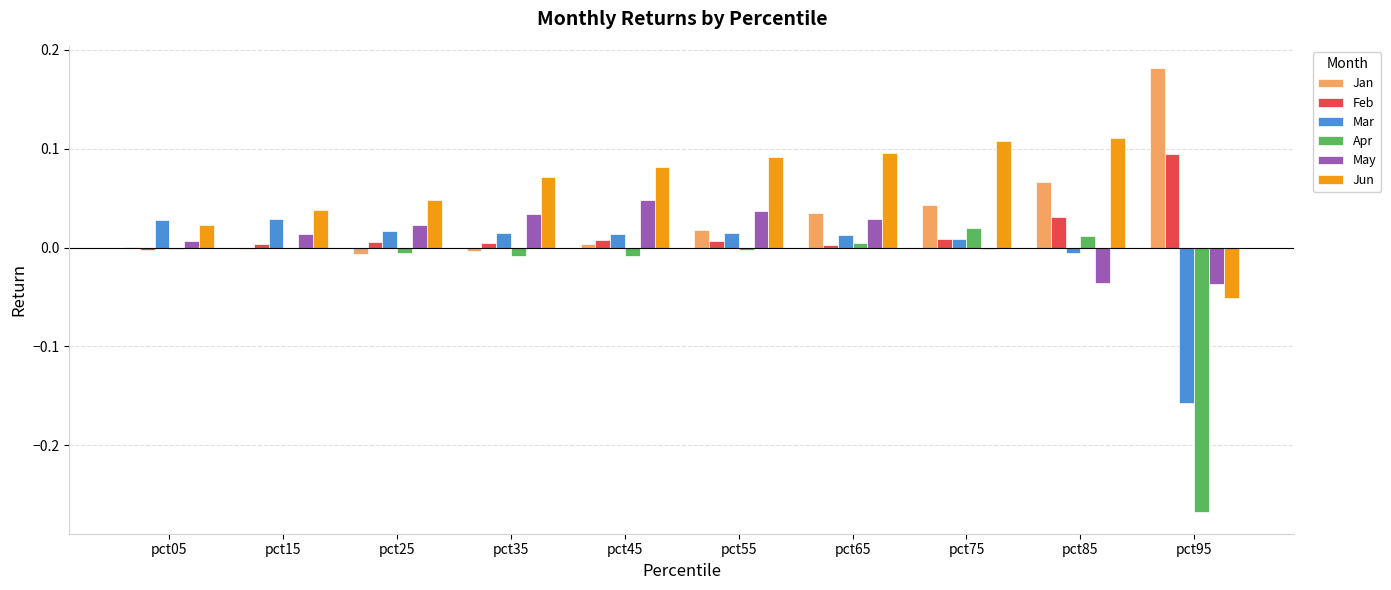

Which category has the highest value across all series?

pct95